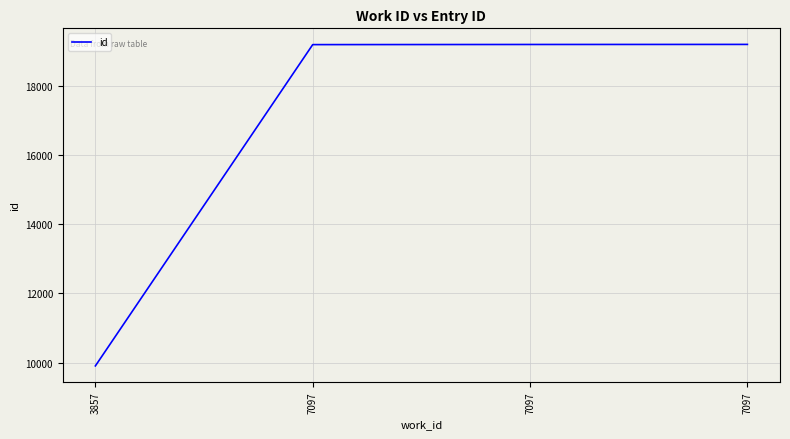

How many lines are shown in the chart?

1